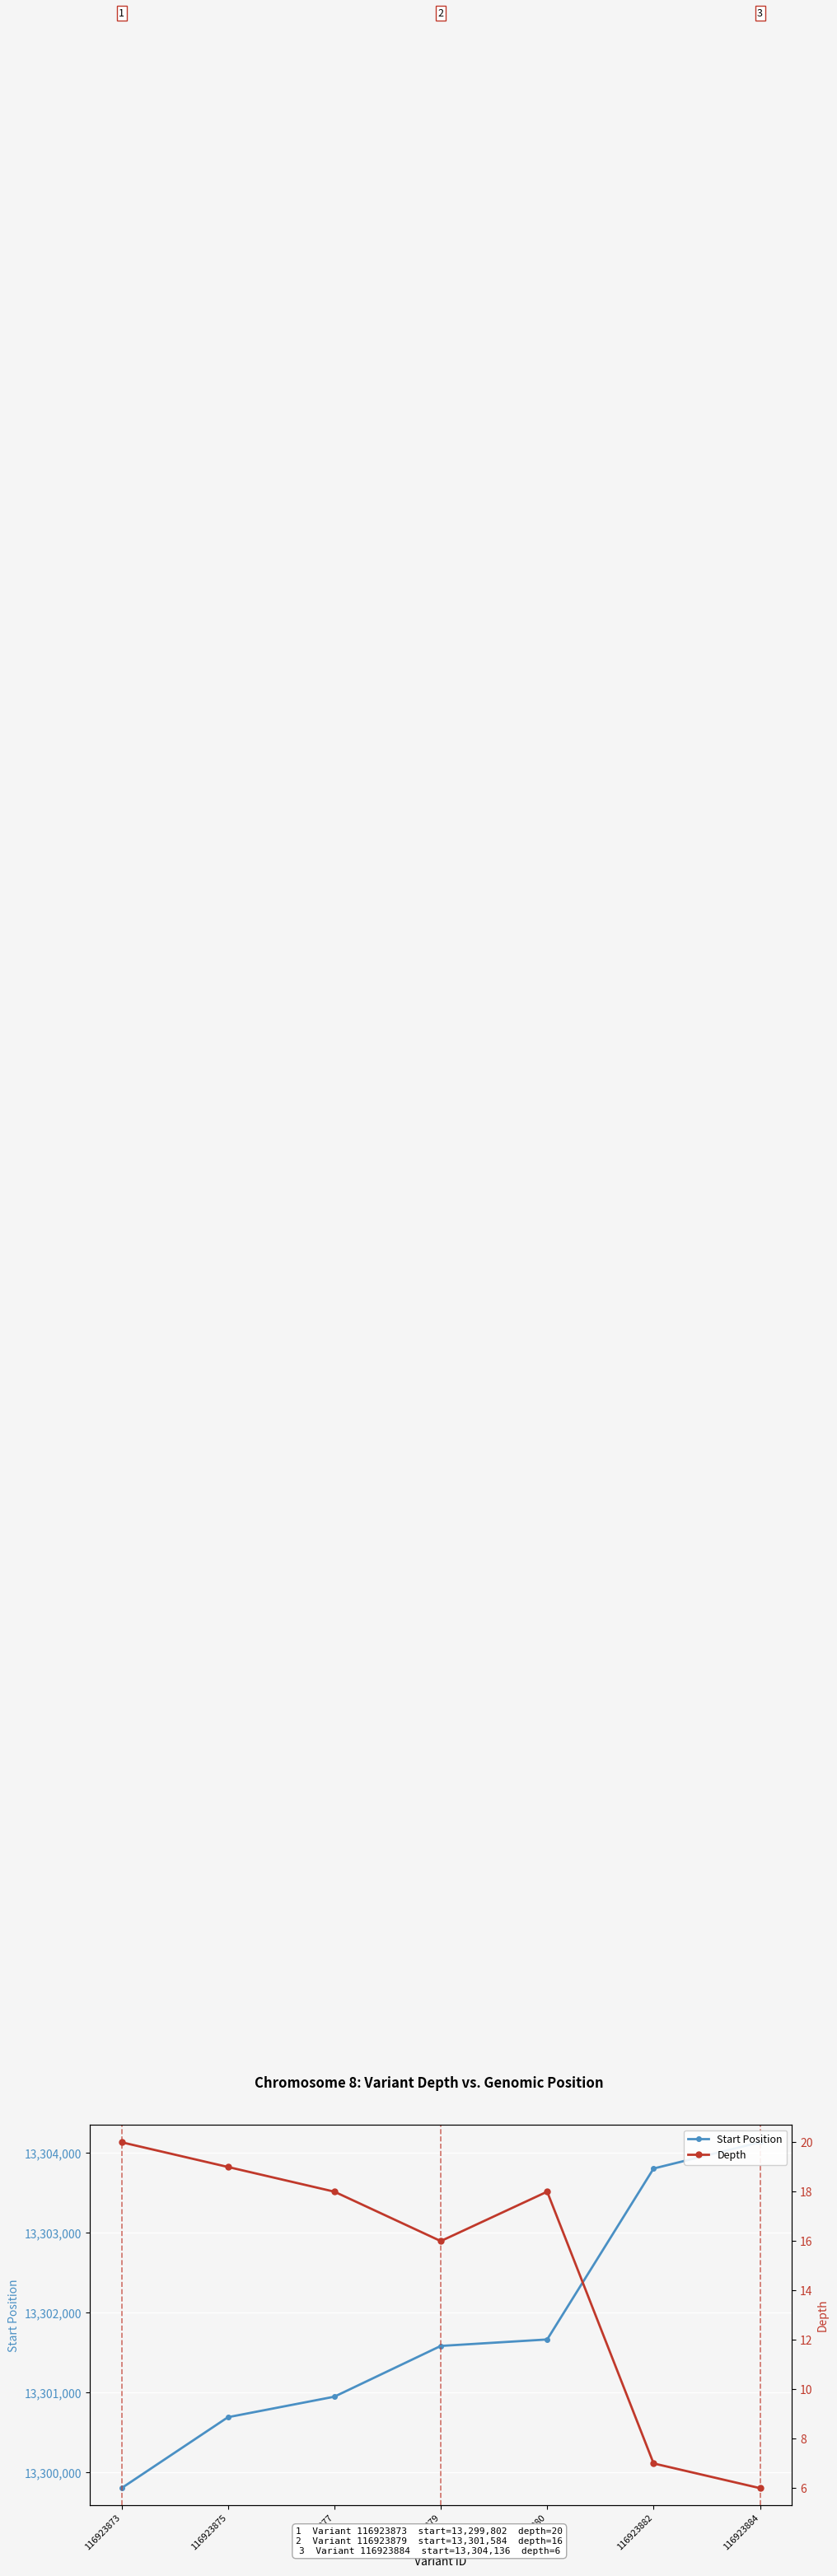

What is the value of the Depth point at the 7th from the left?

6